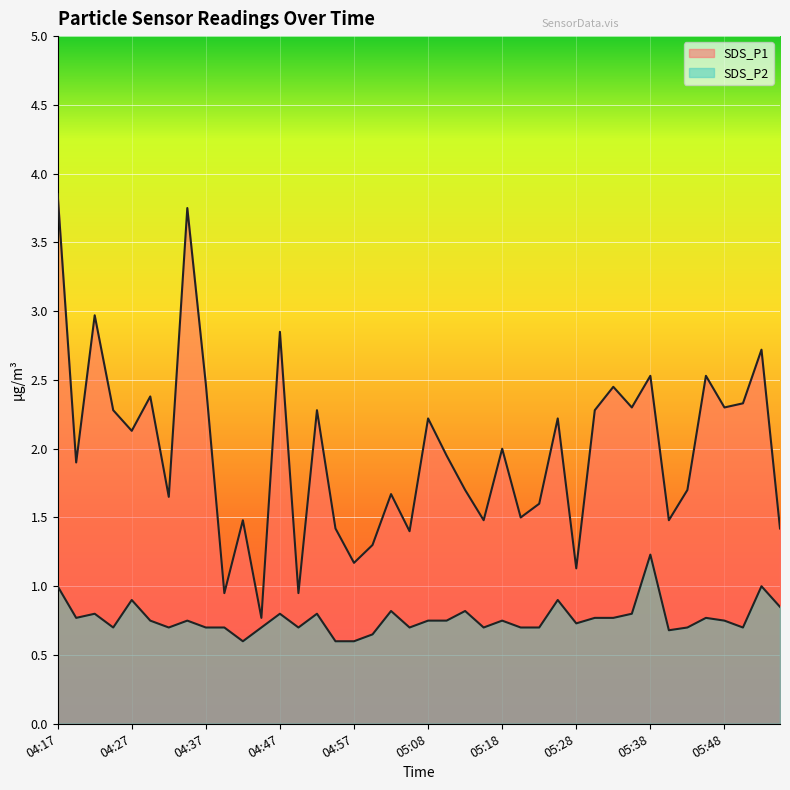

True or false: SDS_P2 has a value of 0.6 at 04:55.

True